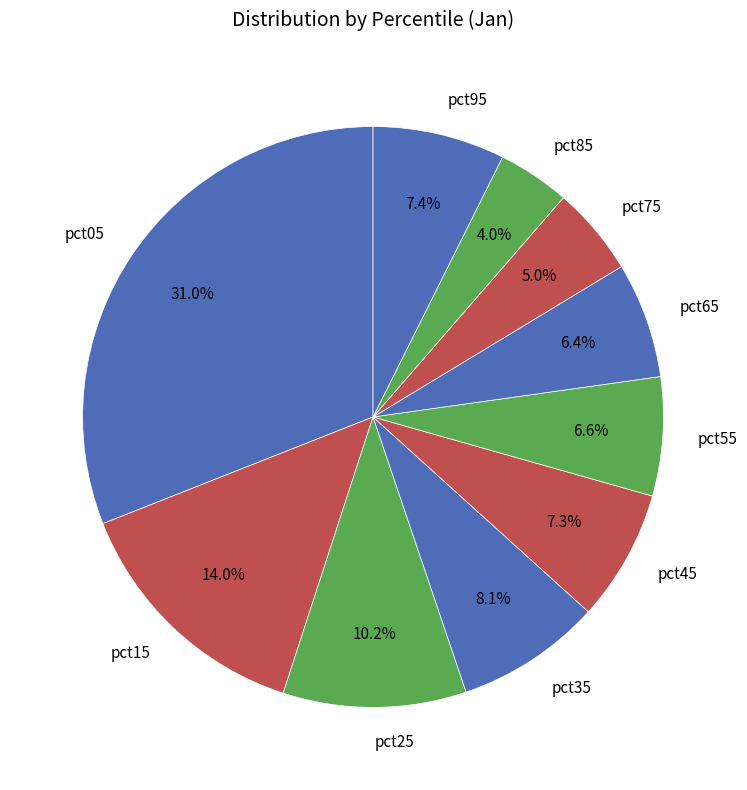

How many slices are in this pie chart?

10